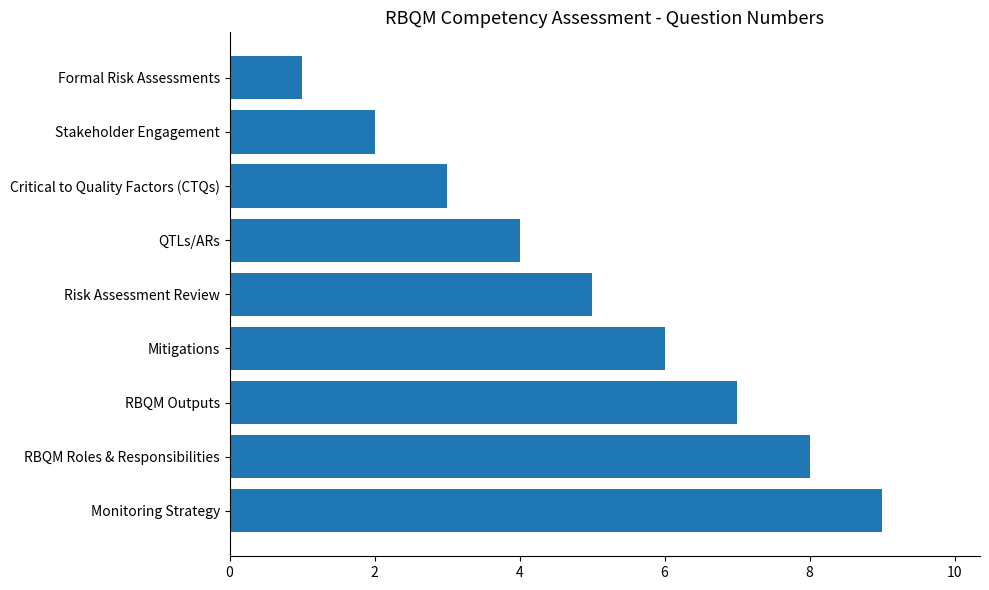

Count the values in the range 3 to 7.

5